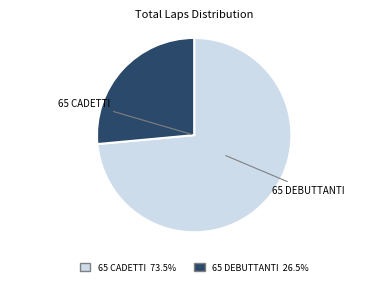

Is there any slice that represents more than half of the pie?

Yes